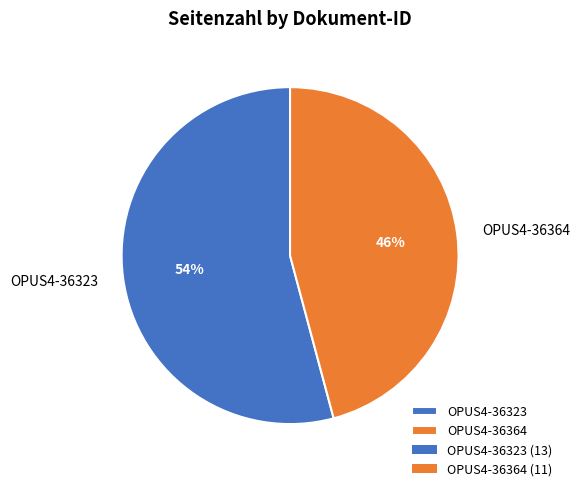

True or false: OPUS4-36323 accounts for 54% of the total.

True